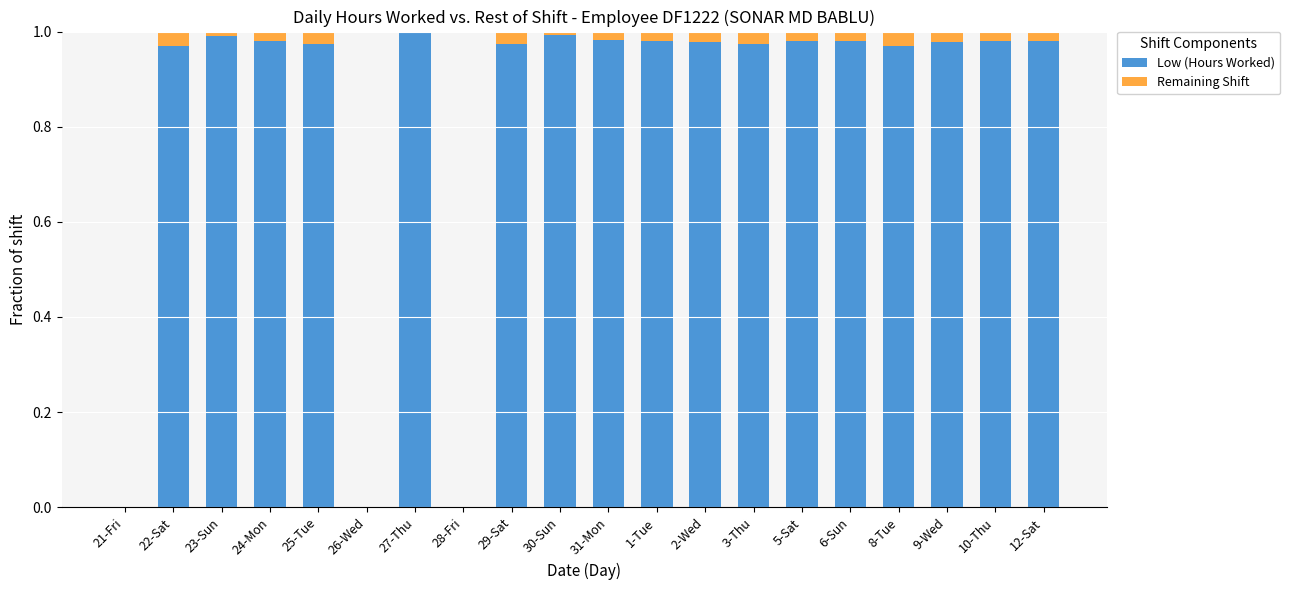

What is the sum of all Low (Hours Worked) values?

16.7